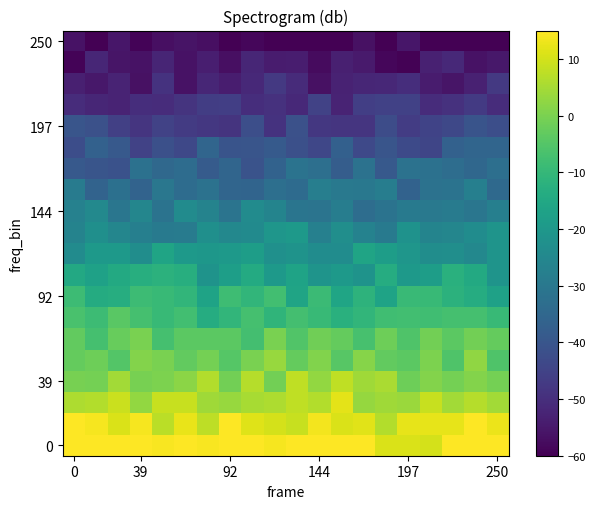

At which category is the sum across all series the highest?

18